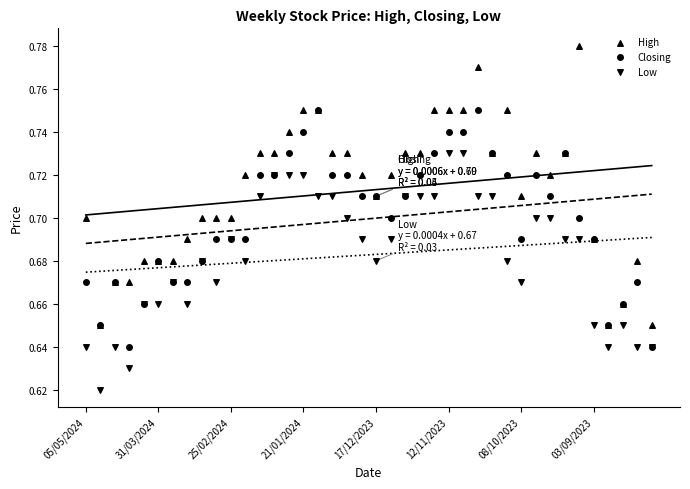

What are all the series names shown in the legend?

High, Closing, Low